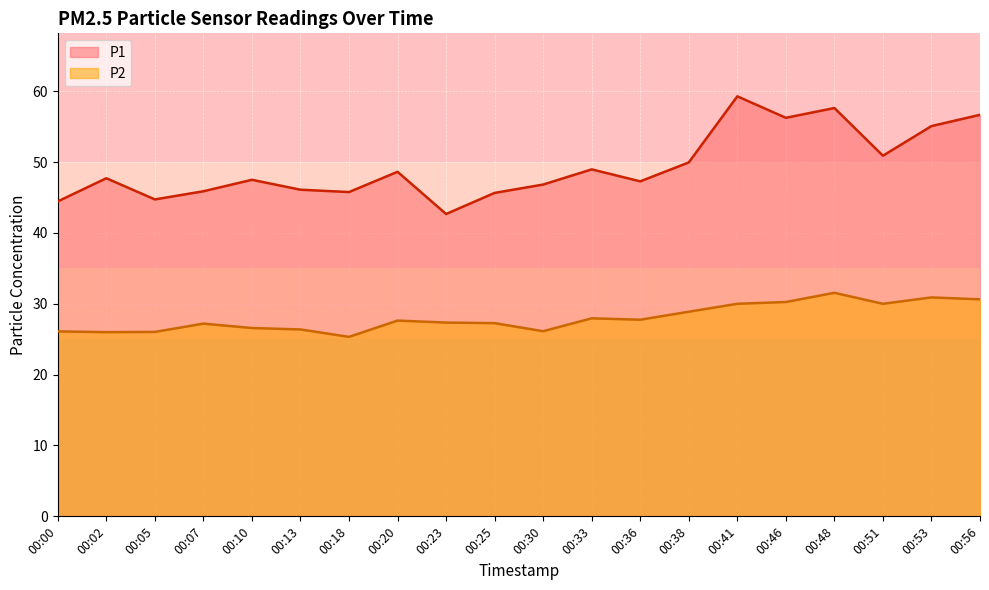

What is the sum of all P2 values?

559.9